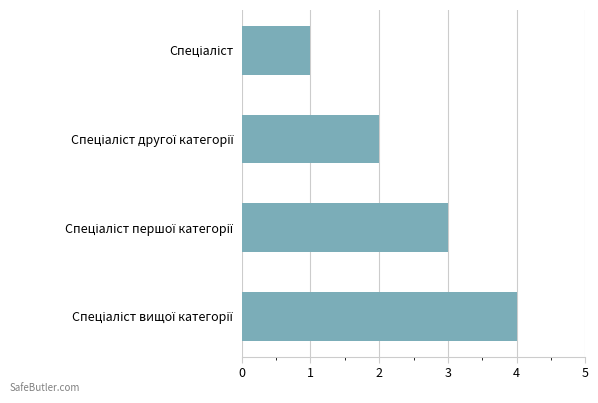

What is the maximum value shown in the chart?

4